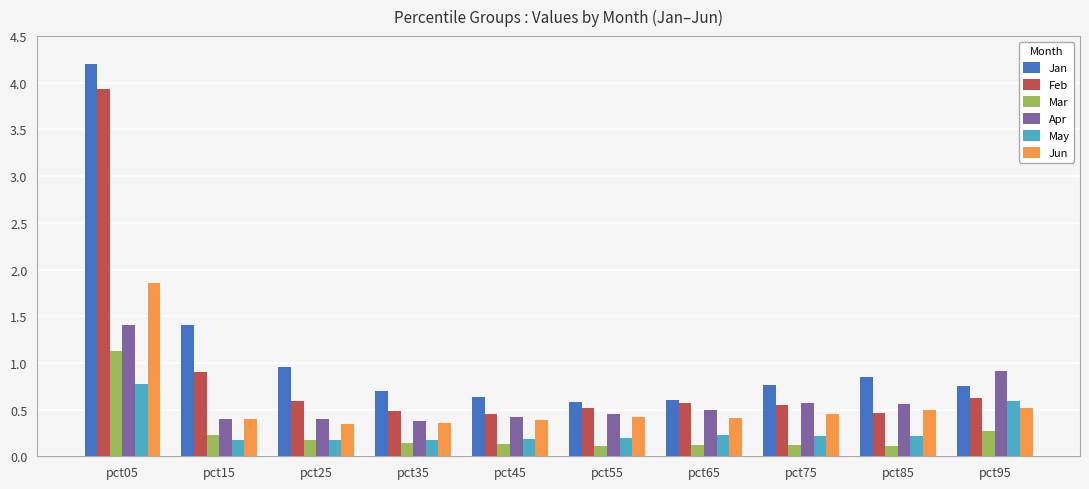

How many series are shown in this chart?

6